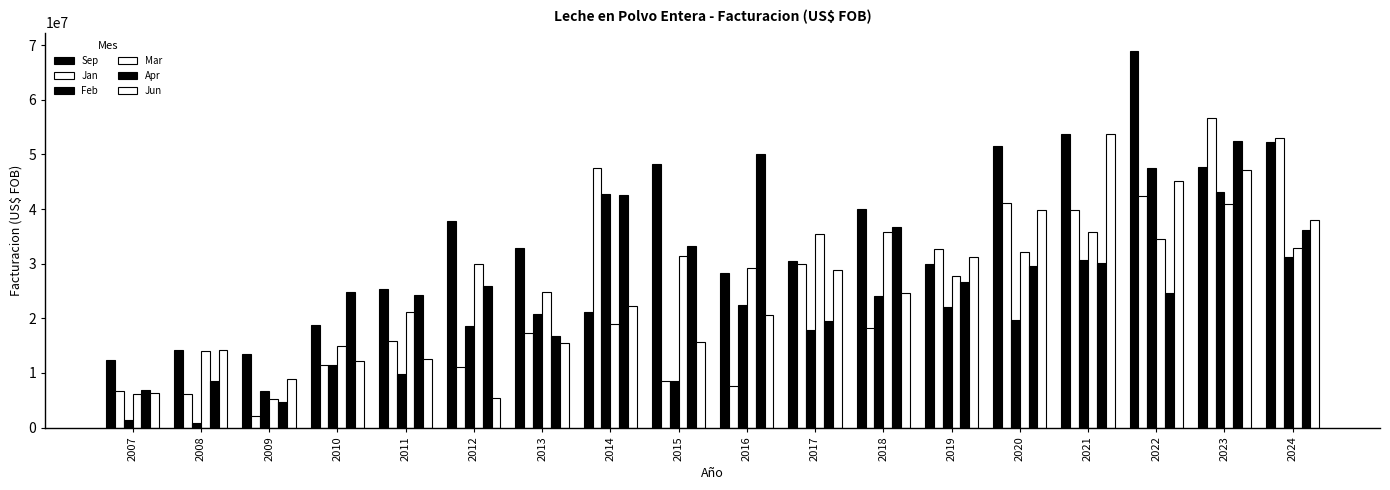

Are the bars grouped side by side (vs. stacked)?

Yes